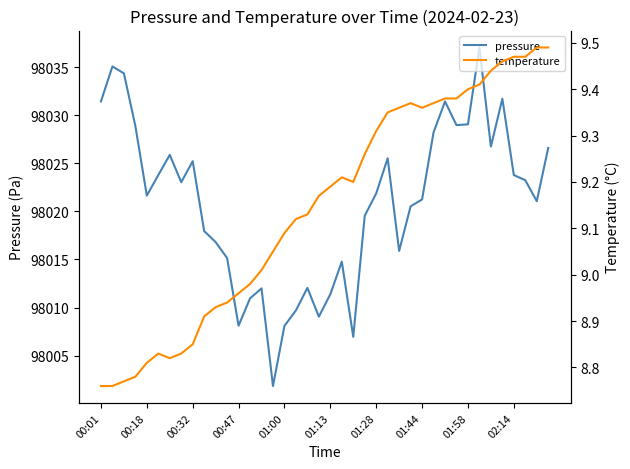

What is the value of the temperature point at the 36th from the left?

9.5